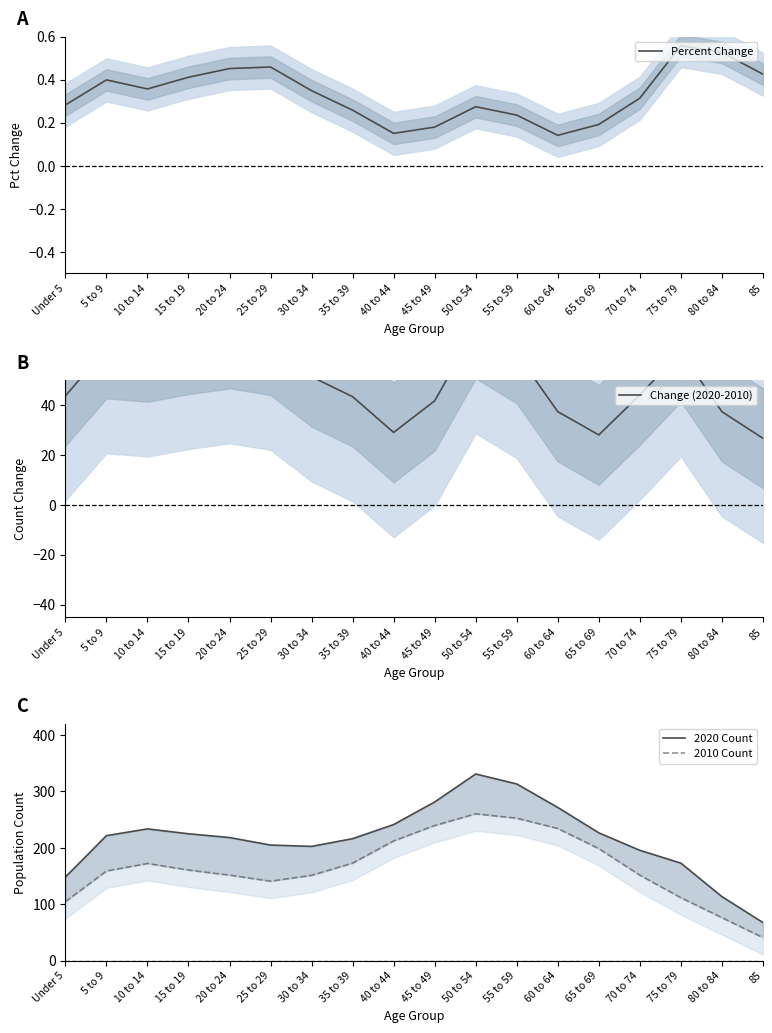

What is the difference between the highest and lowest values at 10 to 14?

233.0